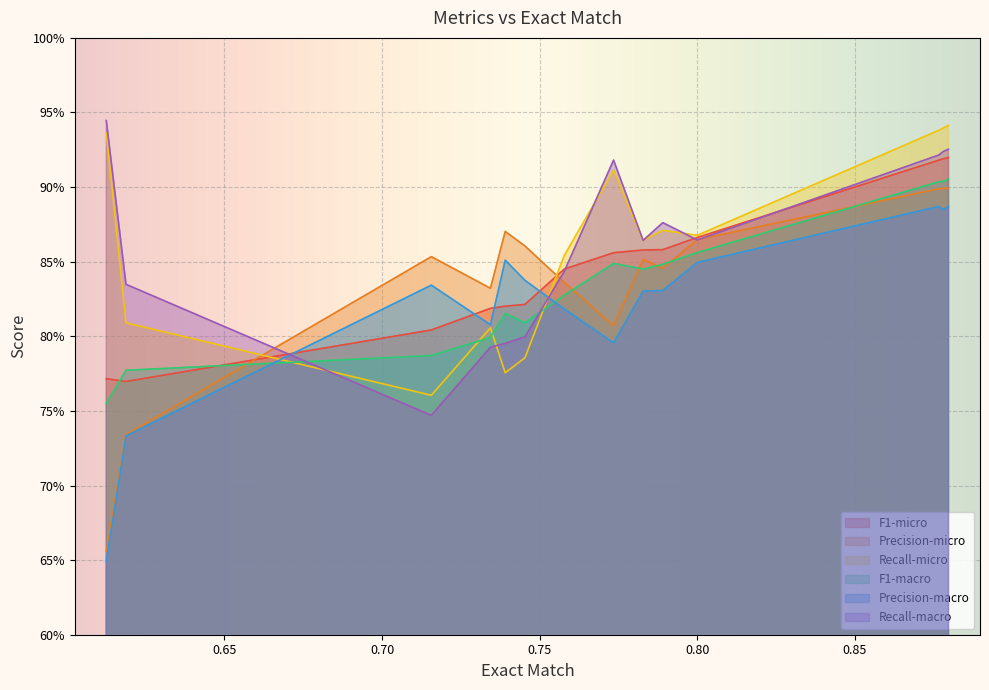

How many lines are shown in the chart?

6